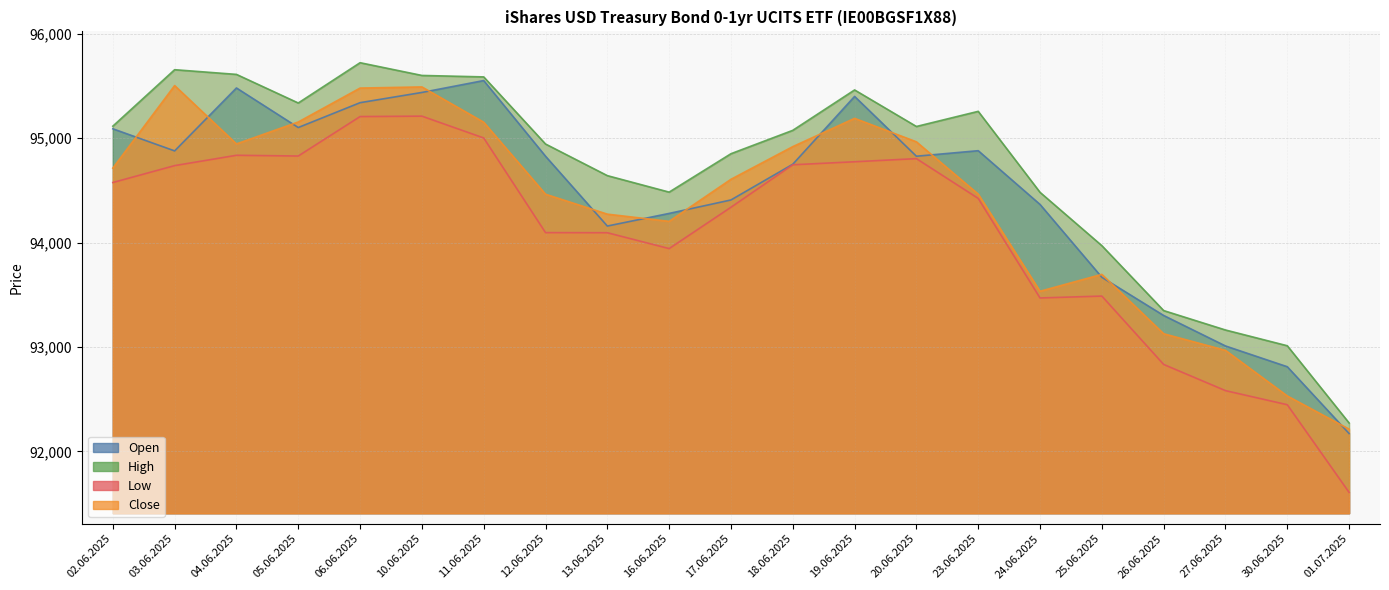

Reading right to left, extract all data points from this chart.

Open: 92171	92811	93010	93302	93668	94366	94881	94828	95401	94751	94409	94280	94159	94828	95553	95439	95341	95103	95482	94879	95091
High: 92272	93012	93163	93349	93971	94482	95258	95113	95463	95076	94852	94484	94642	94945	95588	95602	95724	95338	95612	95657	95116
Low: 91607	92447	92582	92833	93488	93470	94424	94805	94775	94746	94339	93943	94095	94096	95003	95212	95208	94830	94837	94738	94576
Close: 92213	92531	92968	93127	93696	93534	94465	94966	95191	94920	94607	94204	94273	94464	95154	95492	95481	95156	94946	95505	94714